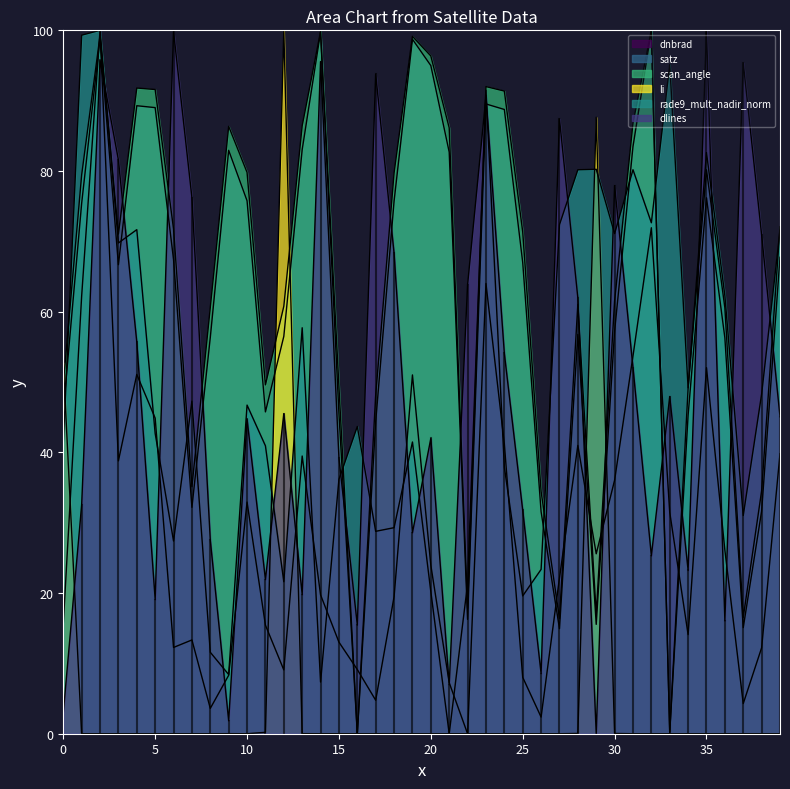

How many values in dnbrad are above zero?

39